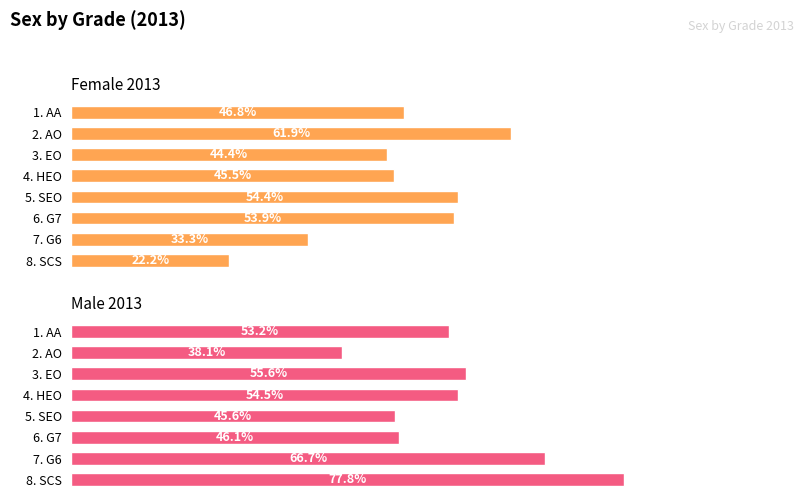

Read the Male 2013 value at 6. G7.

0.5